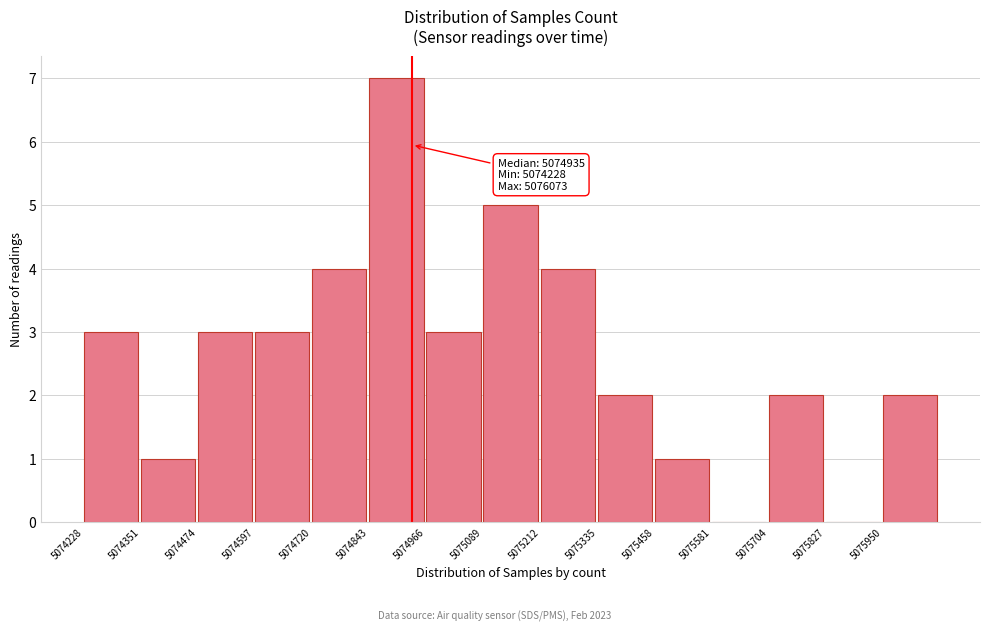

Which range on the x-axis has the tallest bar?

5074840 to 5074960